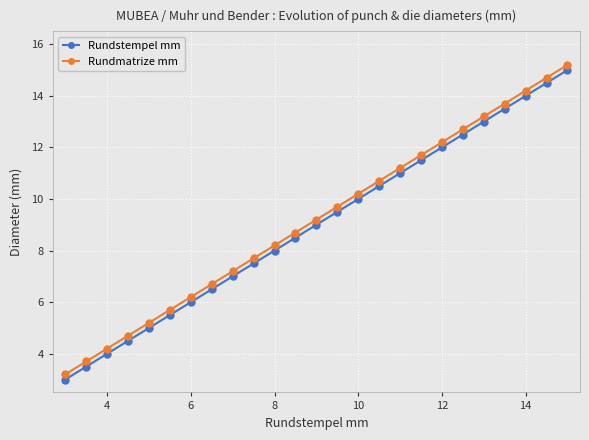

What is the smallest value displayed?

3.0